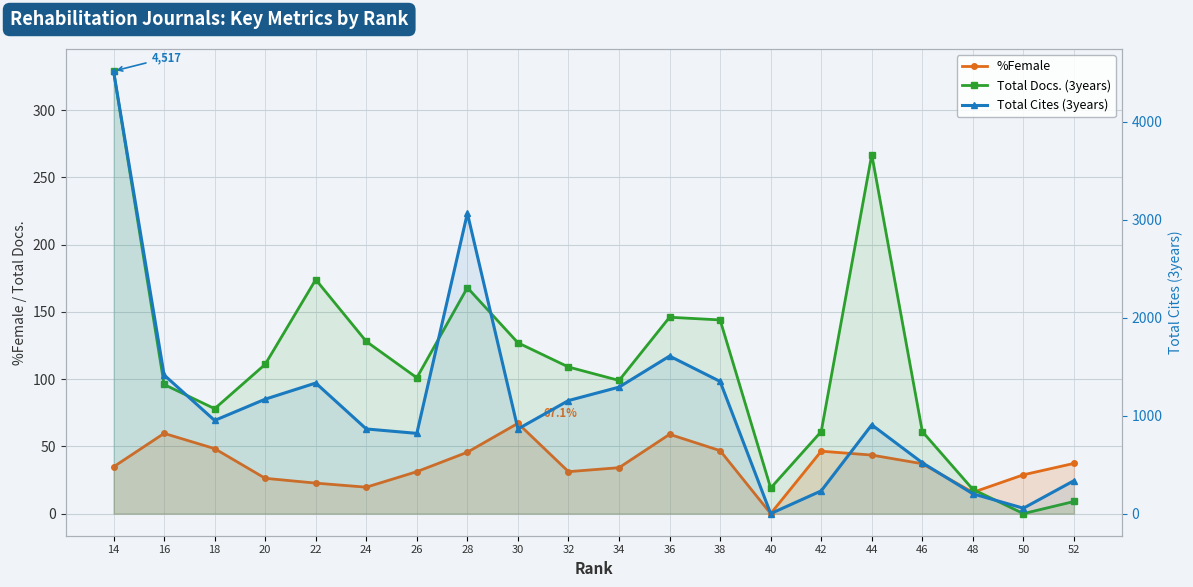

Which series has the largest total across all categories?

Total Cites (3years)